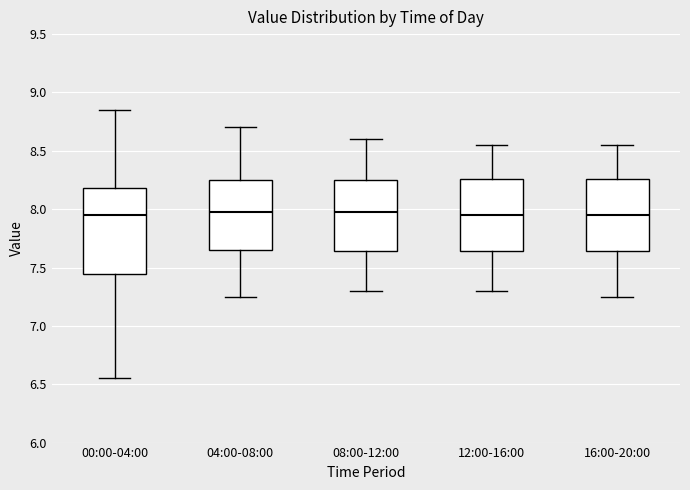

Reading left to right, read every box against the y-axis: the position of its median line, the range the box covers, and the ends of its whiskers. The values are not printed on the chart, so give them approximately, as read against the axis.

00:00-04:00: median 7.95, box 7.45 to 8.20, whiskers 6.55 to 8.85
04:00-08:00: median 8.00, box 7.65 to 8.25, whiskers 7.25 to 8.70
08:00-12:00: median 8.00, box 7.65 to 8.25, whiskers 7.30 to 8.60
12:00-16:00: median 7.95, box 7.65 to 8.25, whiskers 7.30 to 8.55
16:00-20:00: median 7.95, box 7.65 to 8.25, whiskers 7.25 to 8.55